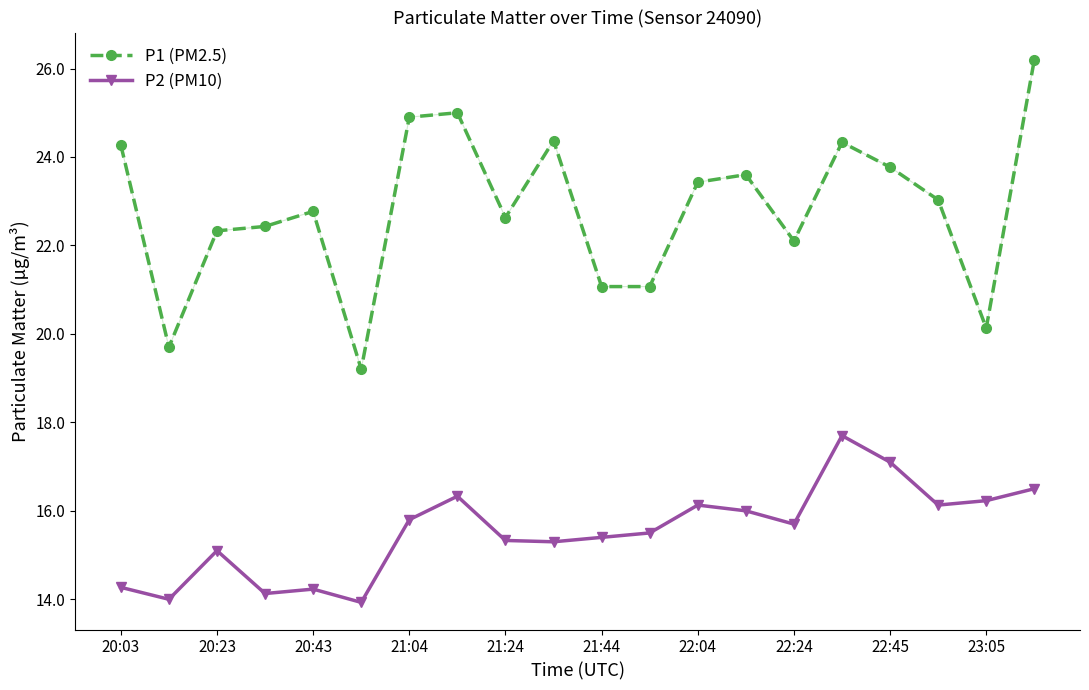

At which category does P2 (PM10) reach its first local peak?

20:23